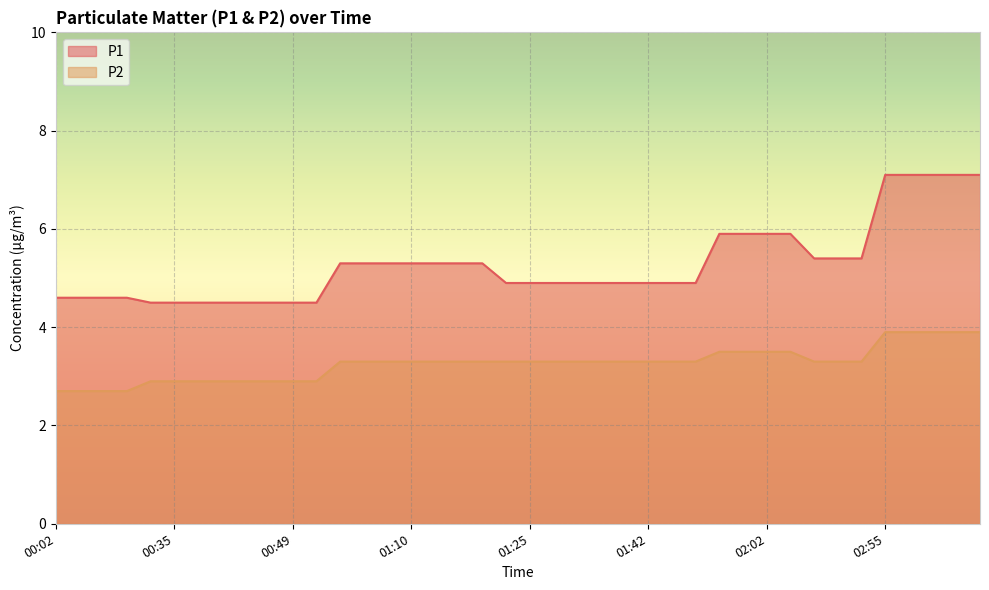

Is it true that P1 equals 9.1 at 01:05?

False